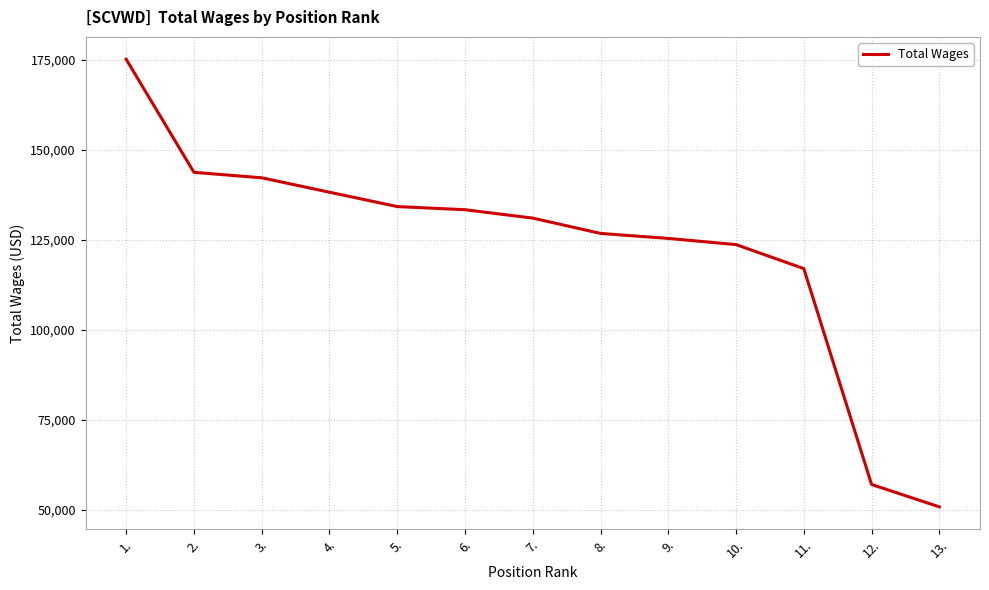

Reading left to right, transcribe all the data shown in this chart.

175068	143675	142162	138157	134171	133299	130969	126719	125333	123615	116951	57016	50805